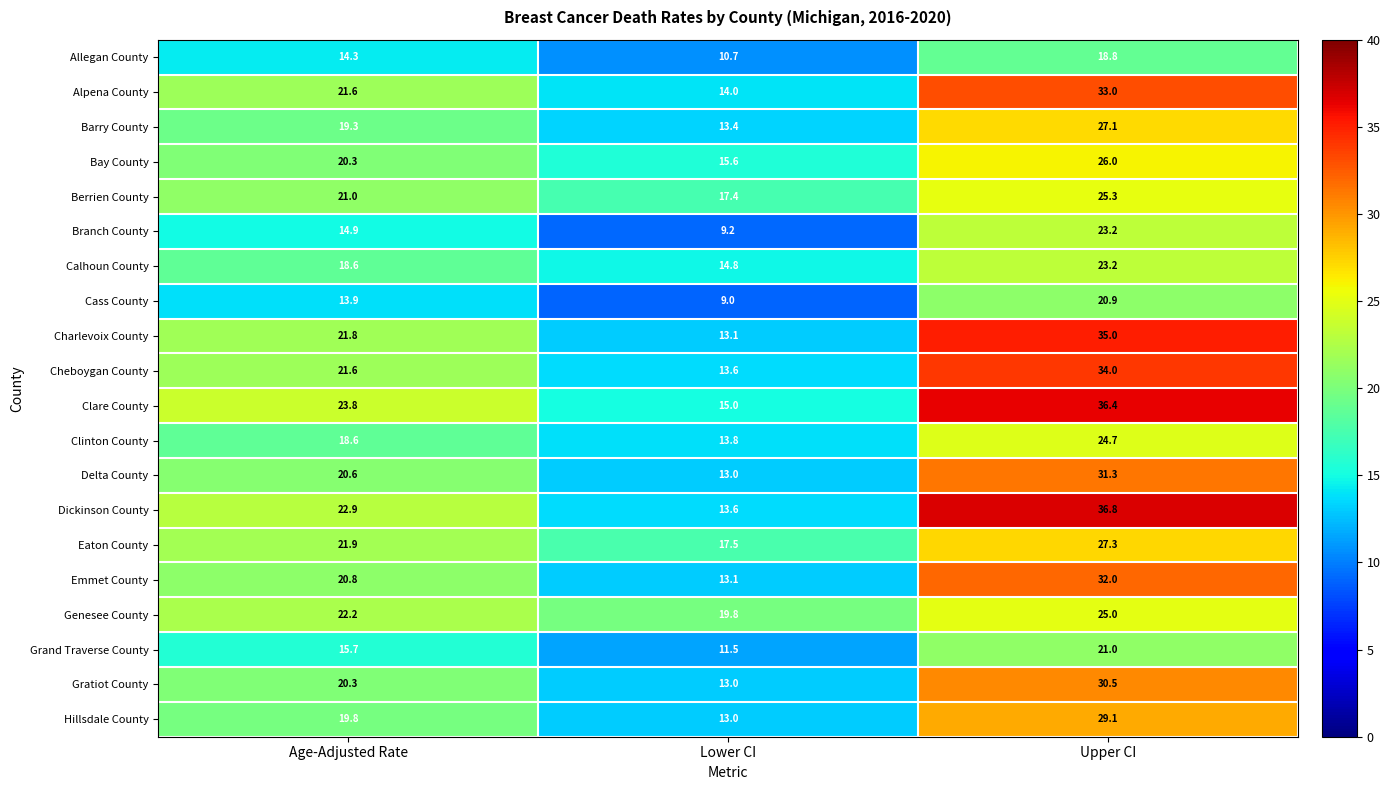

Is it true that Genesee County equals 32.7 at Age-Adjusted Rate?

False